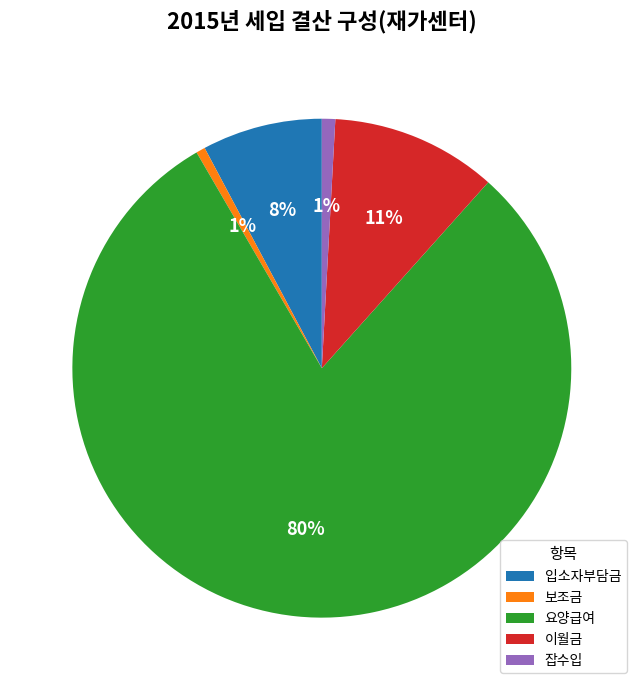

Combined, do 입소자부담금 and 이월금 account for over 50%?

No